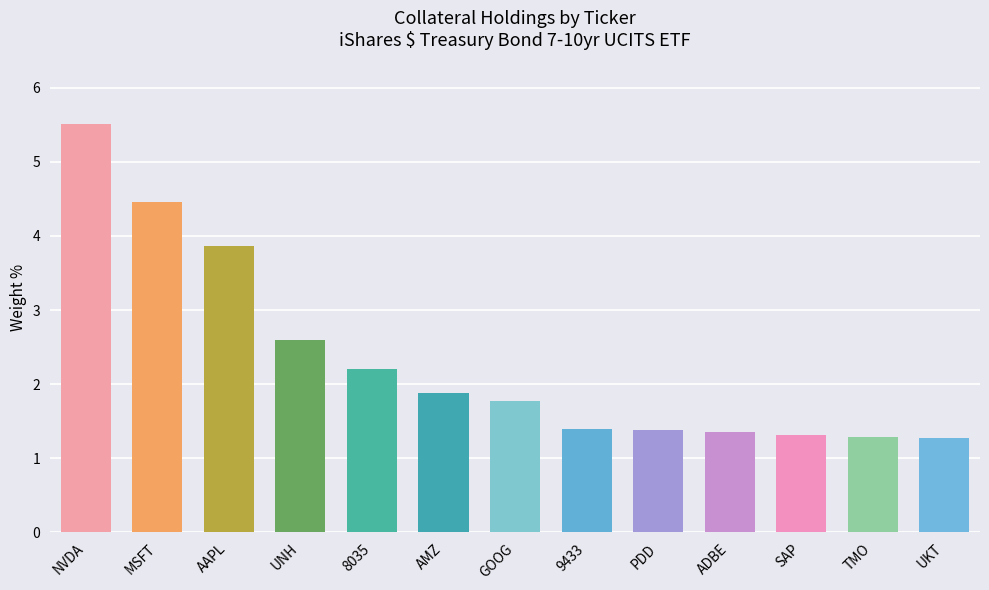

Between UKT and 8035, which is larger?

8035